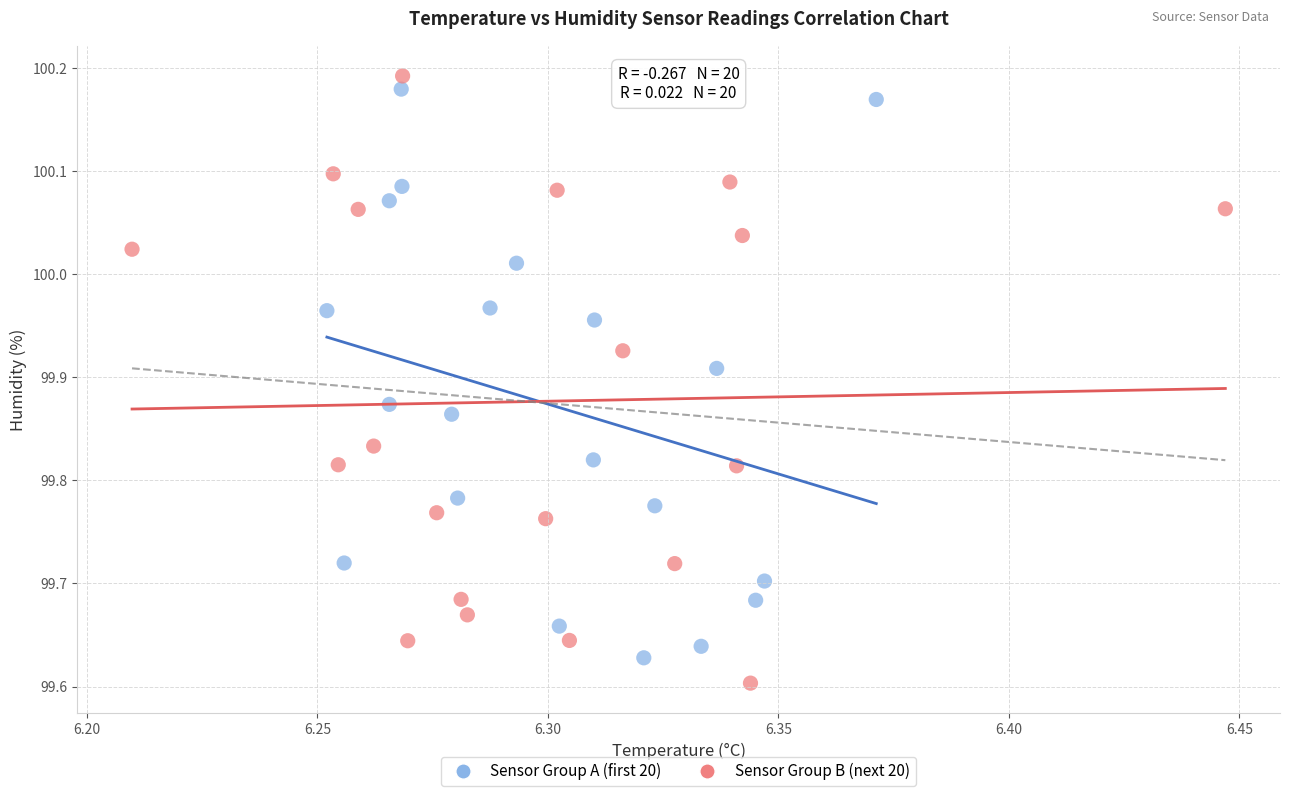

Which series contains the highest Y value?

Sensor Group B (next 20)